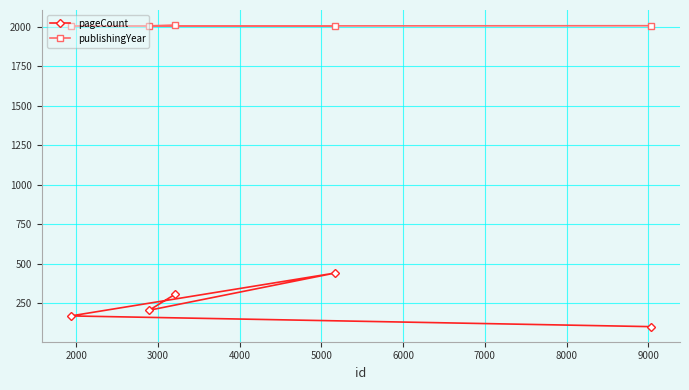

List the series in order of their overall mean, highest first.

publishingYear, pageCount